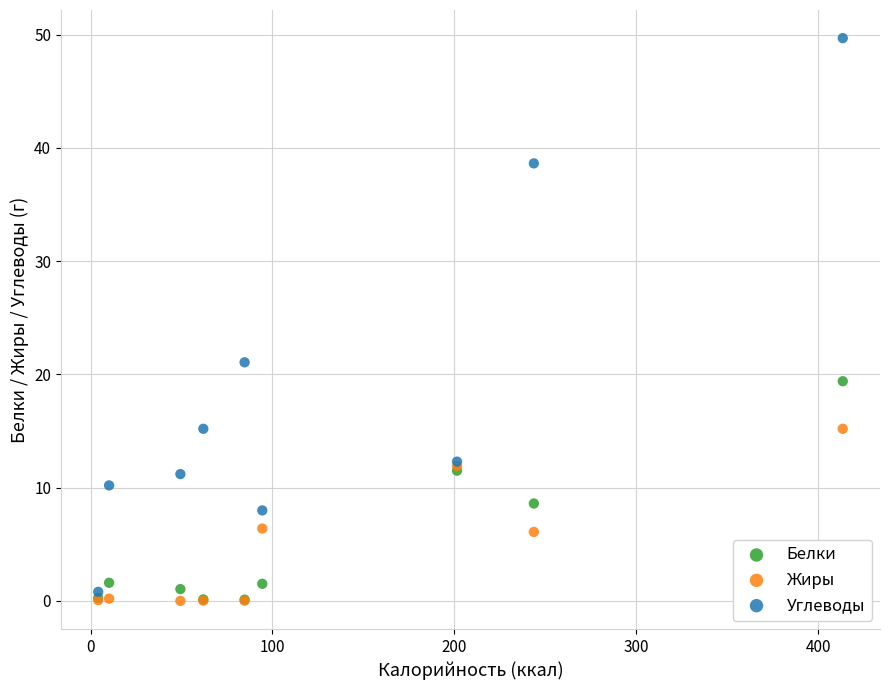

What are all the series names shown in the legend?

Белки, Жиры, Углеводы